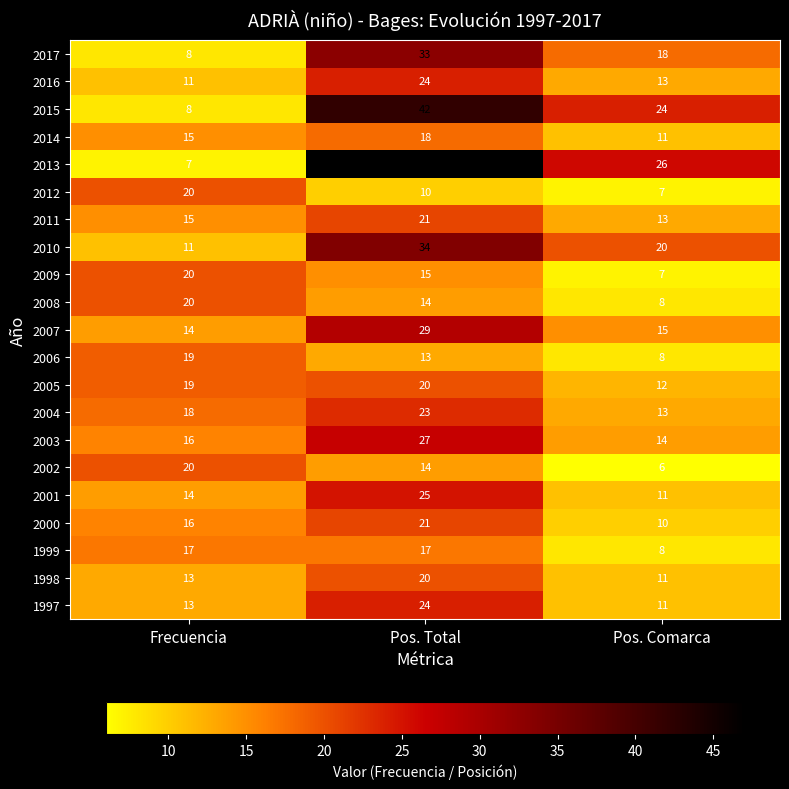

What is the sum of all 2001 values?

50